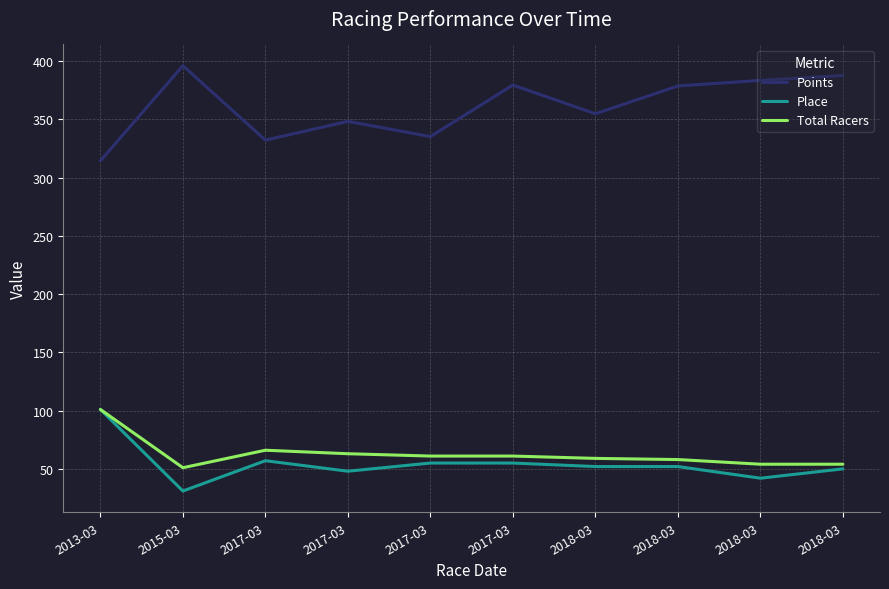

Reading left to right, list all the values displayed in this chart.

Points: 2013-03=314.4	2015-03=396.0	2017-03=332.2	2017-03=348.3	2017-03=335.2	2017-03=379.4	2018-03=354.8	2018-03=378.7	2018-03=383.4	2018-03=387.6
Place: 2013-03=101.0	2015-03=31.0	2017-03=57.0	2017-03=48.0	2017-03=55.0	2017-03=55.0	2018-03=52.0	2018-03=52.0	2018-03=42.0	2018-03=50.0
Total Racers: 2013-03=101.0	2015-03=51.0	2017-03=66.0	2017-03=63.0	2017-03=61.0	2017-03=61.0	2018-03=59.0	2018-03=58.0	2018-03=54.0	2018-03=54.0